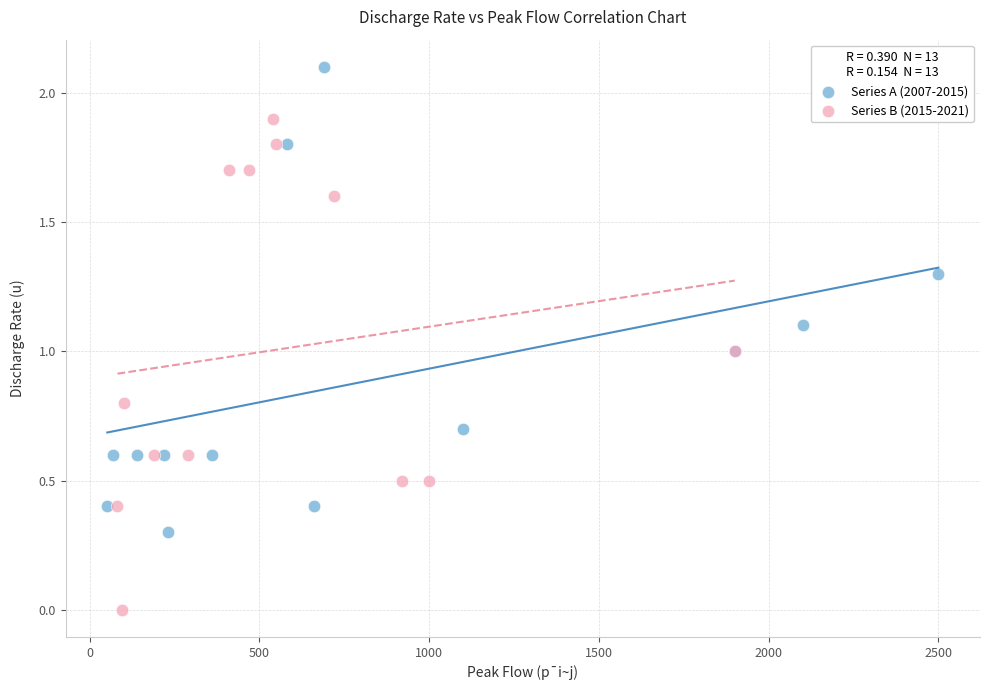

Which series has the largest Y range (max minus min)?

Series B (2015-2021)